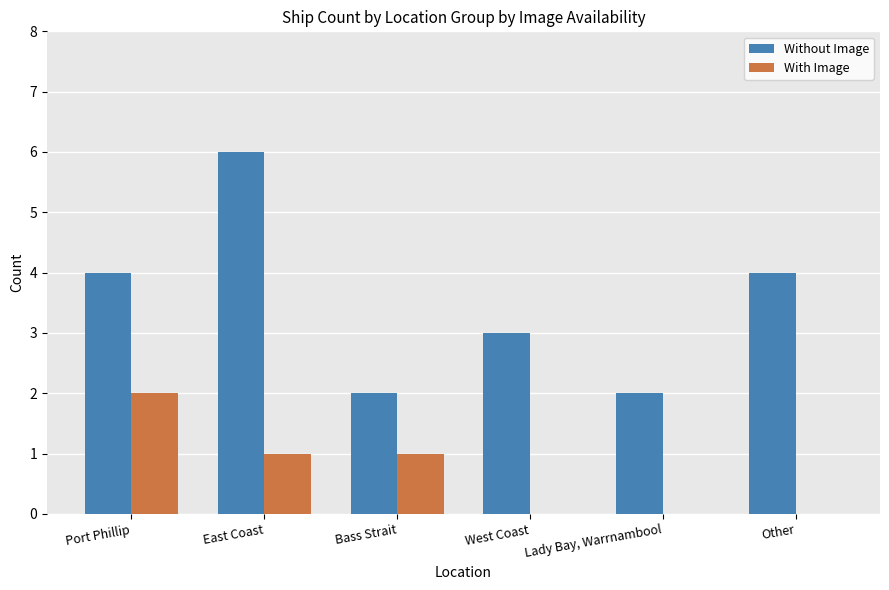

What is the greatest value displayed?

6